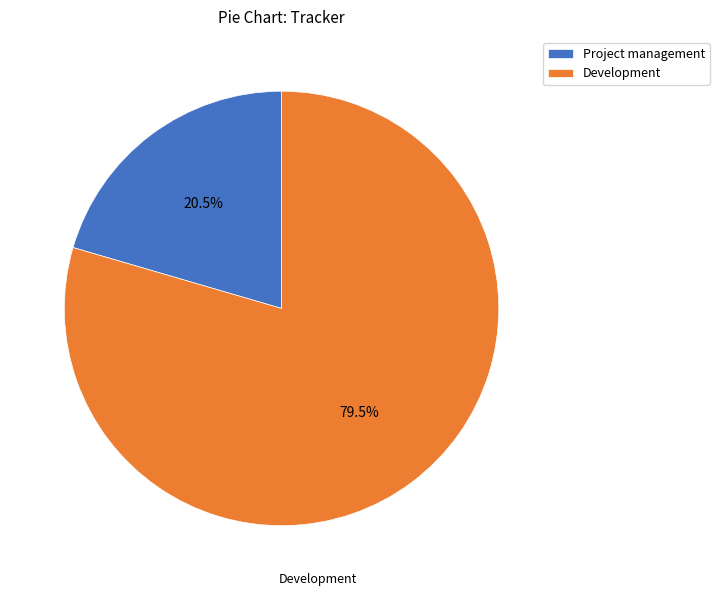

Combined, do Project management and Development account for over 50%?

Yes